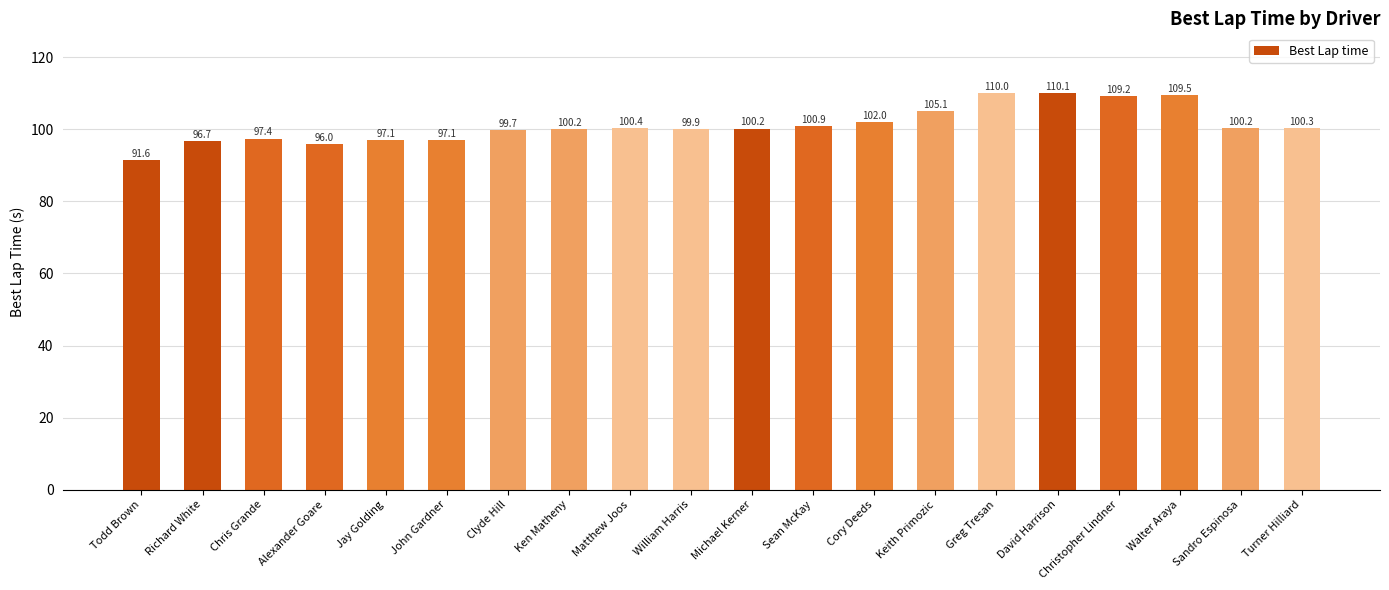

At which category does the chart reach its peak across all series?

David Harrison